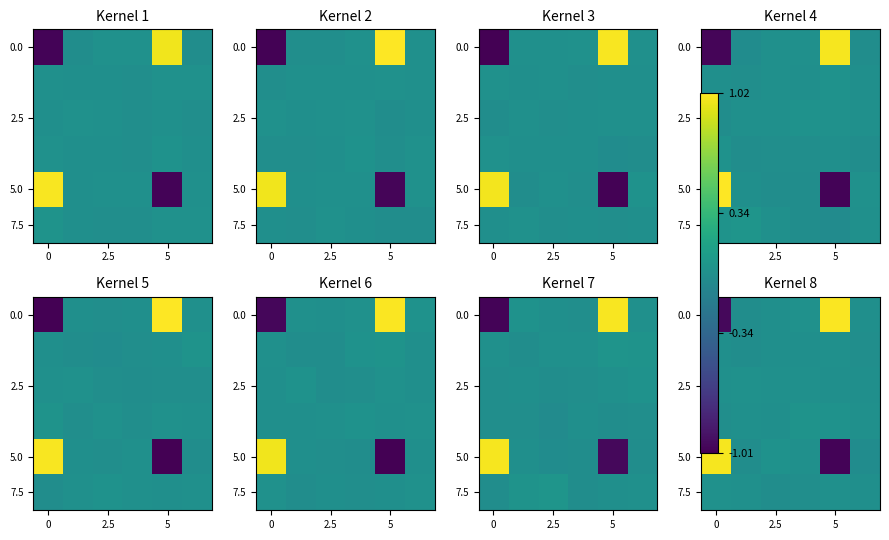

What is the smallest value displayed?

-1.0